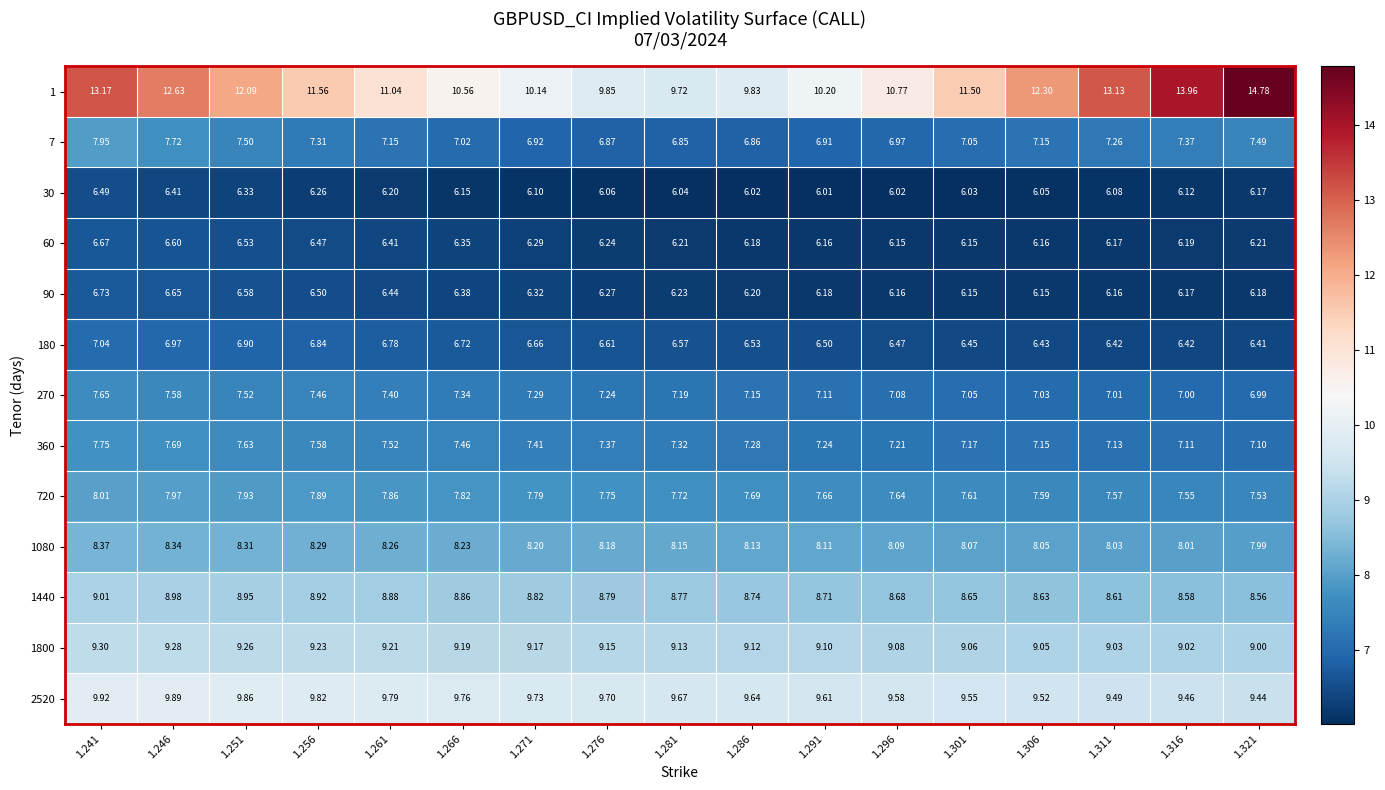

Count the number of categories in the chart.

17